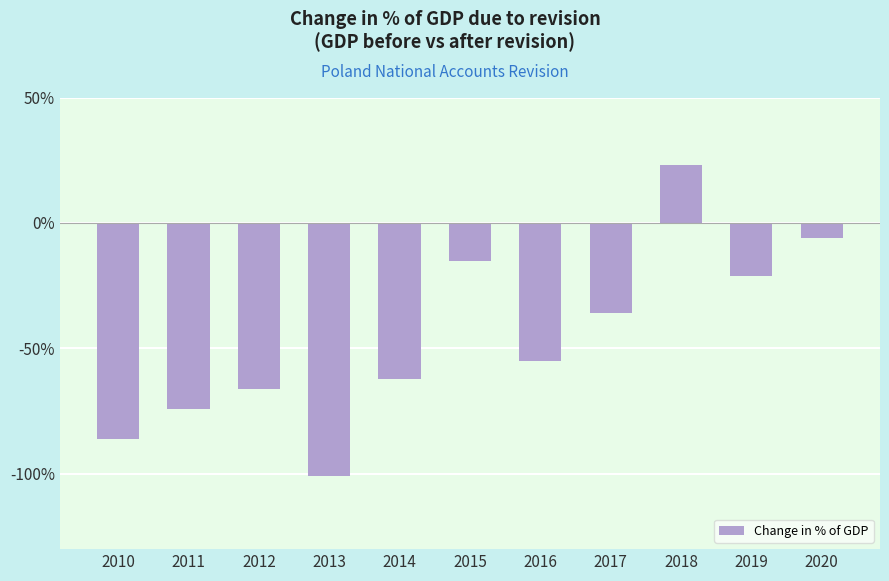

The value at 2010 is -1.4. True or false?

False